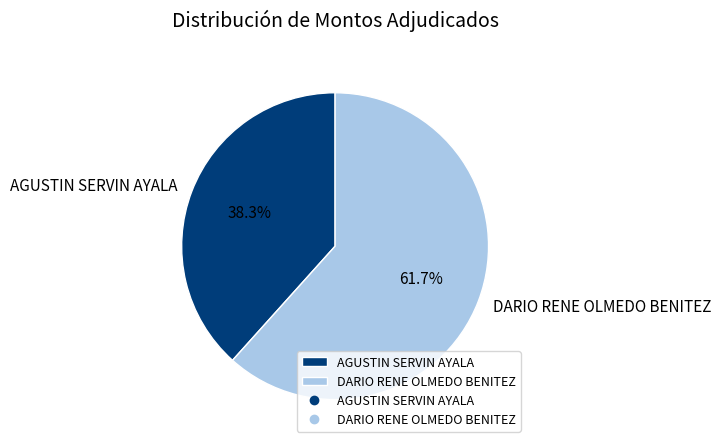

Does AGUSTIN SERVIN AYALA represent more than half of the total?

No